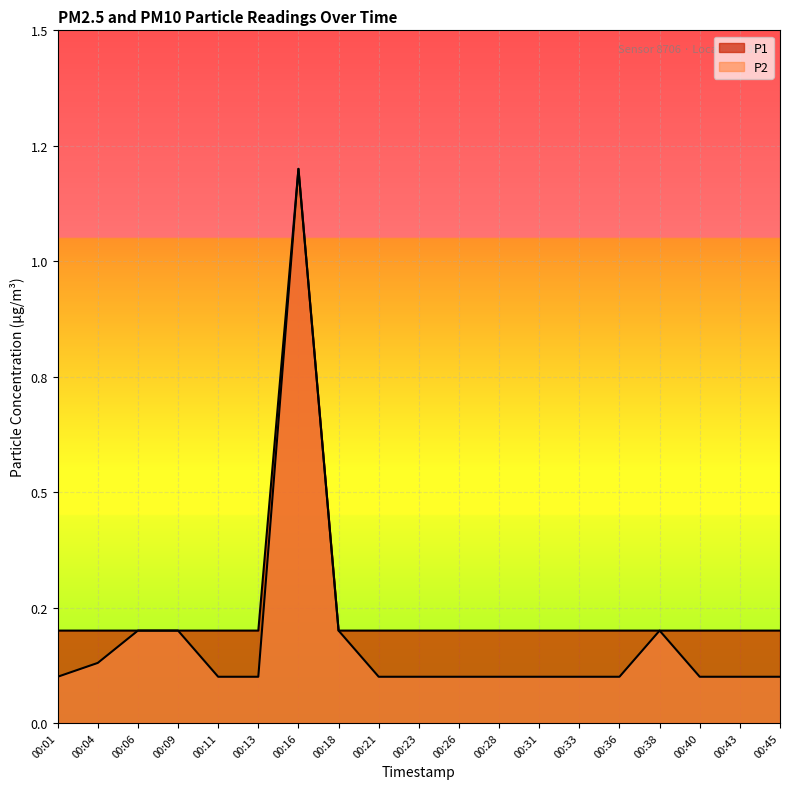

What are all the series names shown in the legend?

P1, P2